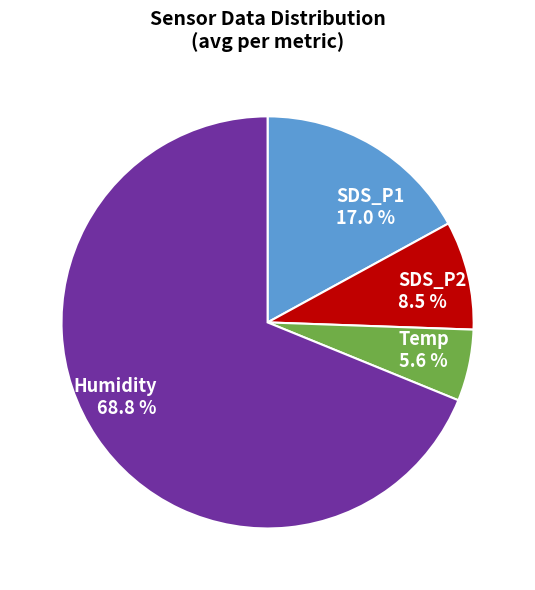

Rank the categories by value from lowest to highest.

Temp 5.6 %, SDS_P2 8.5 %, SDS_P1 17.0 %, Humidity 68.8 %